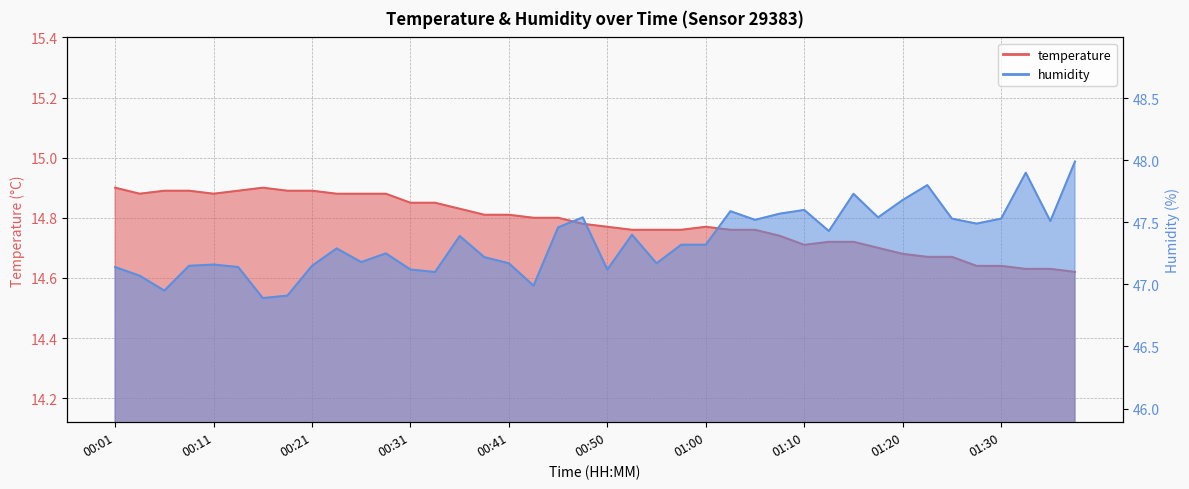

At which category does humidity reach its first local valley?

00:06